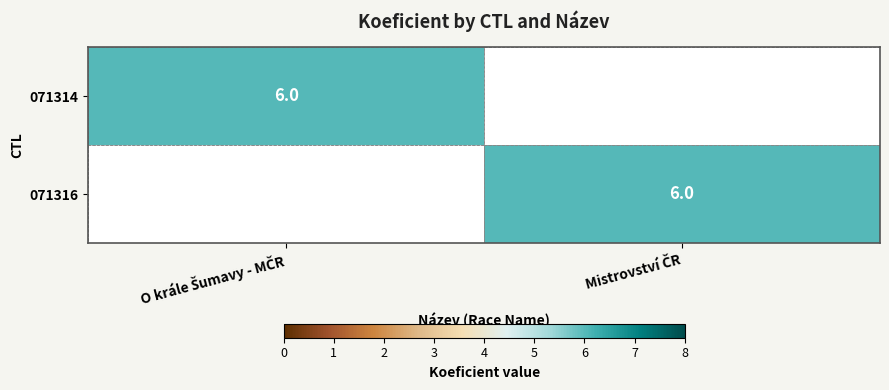

How many values in the 071316 series are below 6?

1